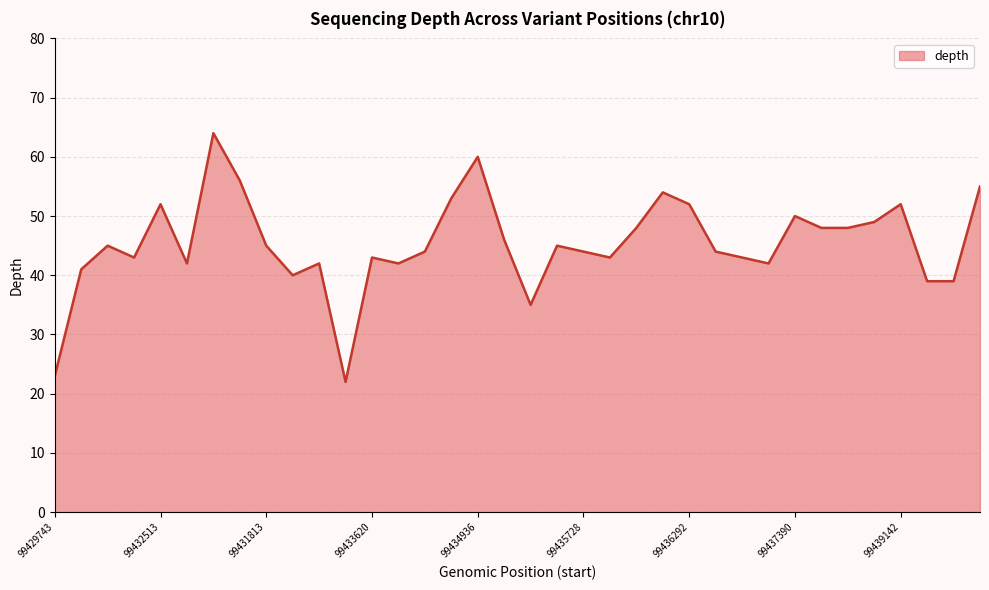

What is the difference between the maximum and minimum values?

42